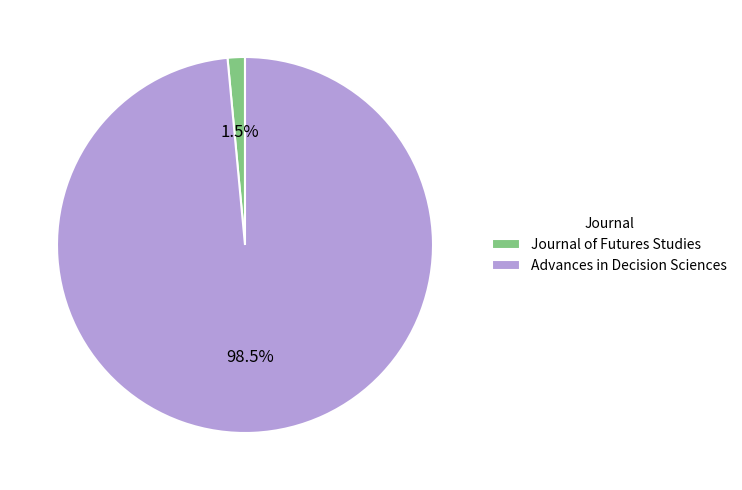

Is the sum of Advances in Decision Sciences and Journal of Futures Studies greater than half?

Yes